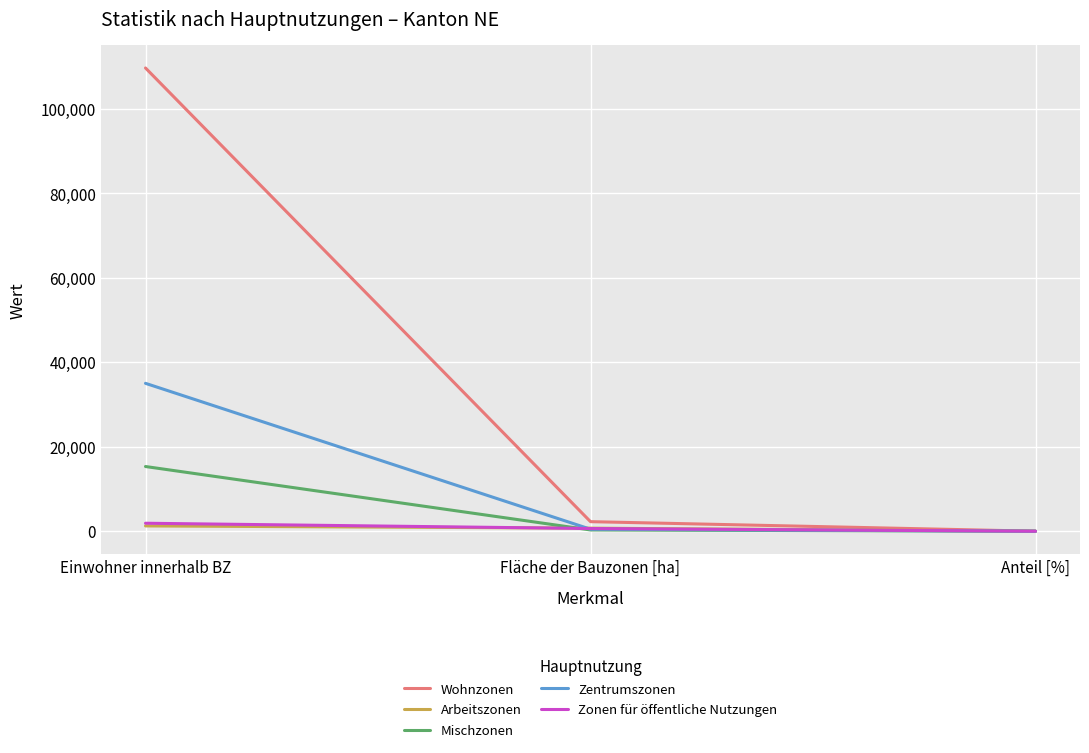

What is the total value across all series at Einwohner innerhalb BZ?

163189.0